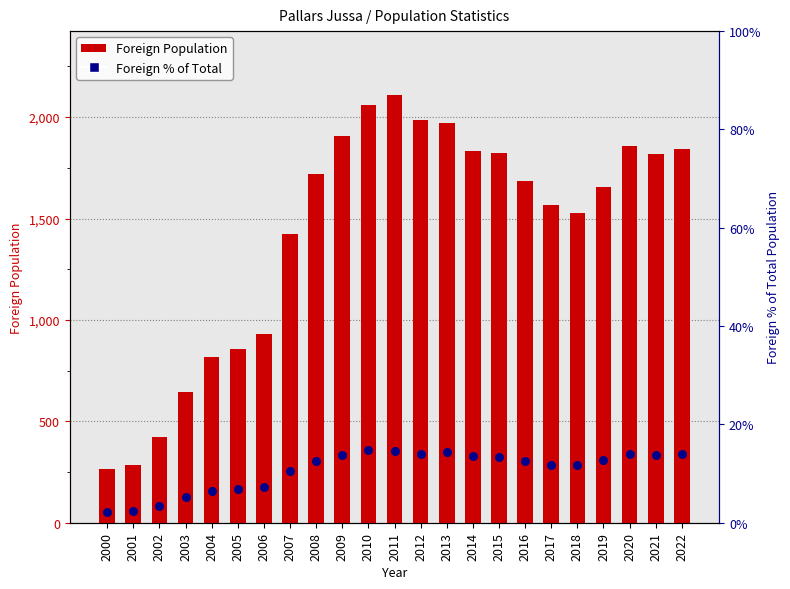

Is the value of Foreign Population at 2019 greater than the value of Foreign % of Total at 2009?

Yes